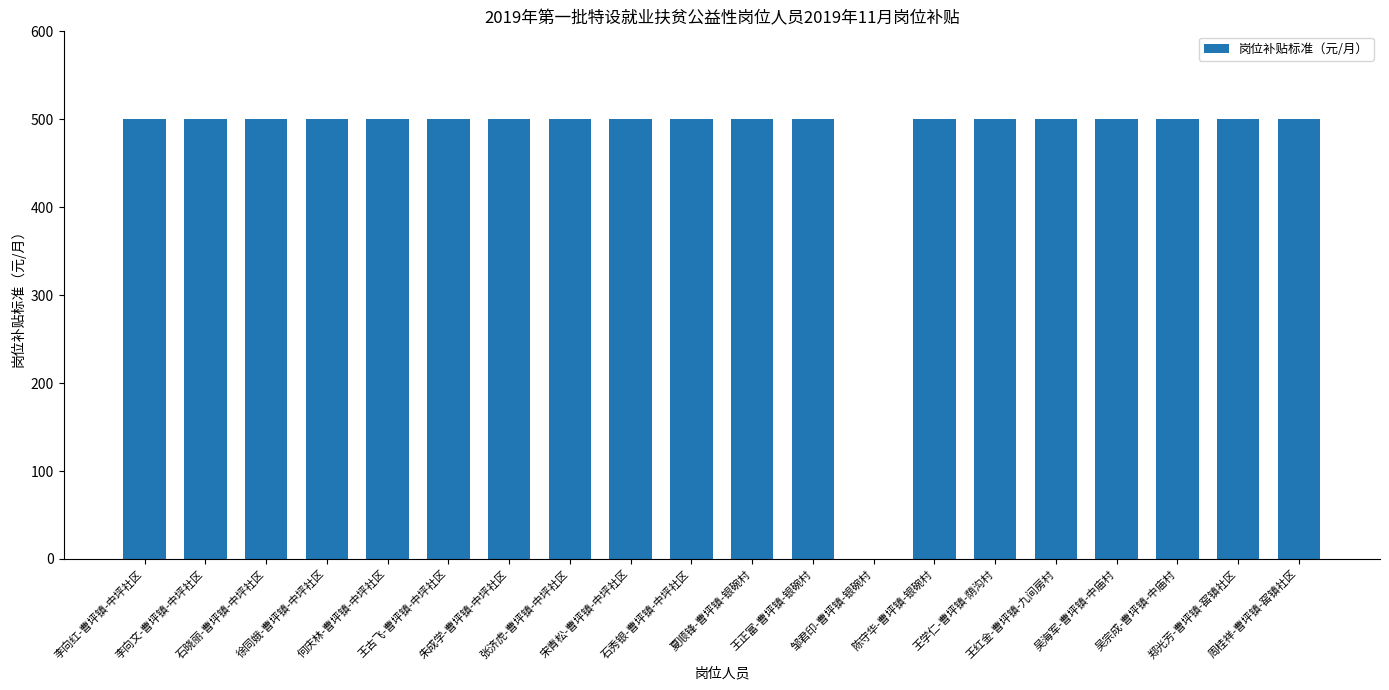

The chart shows a value of 500 at 郑光芳-曹坪镇-窑镇社区. True or false?

True